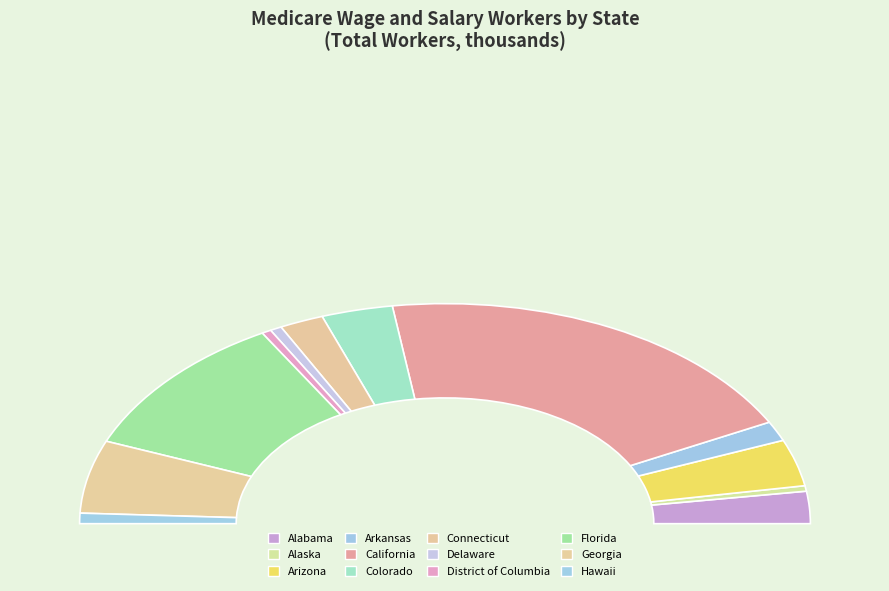

How much of the chart is everything except Florida?

78.9%